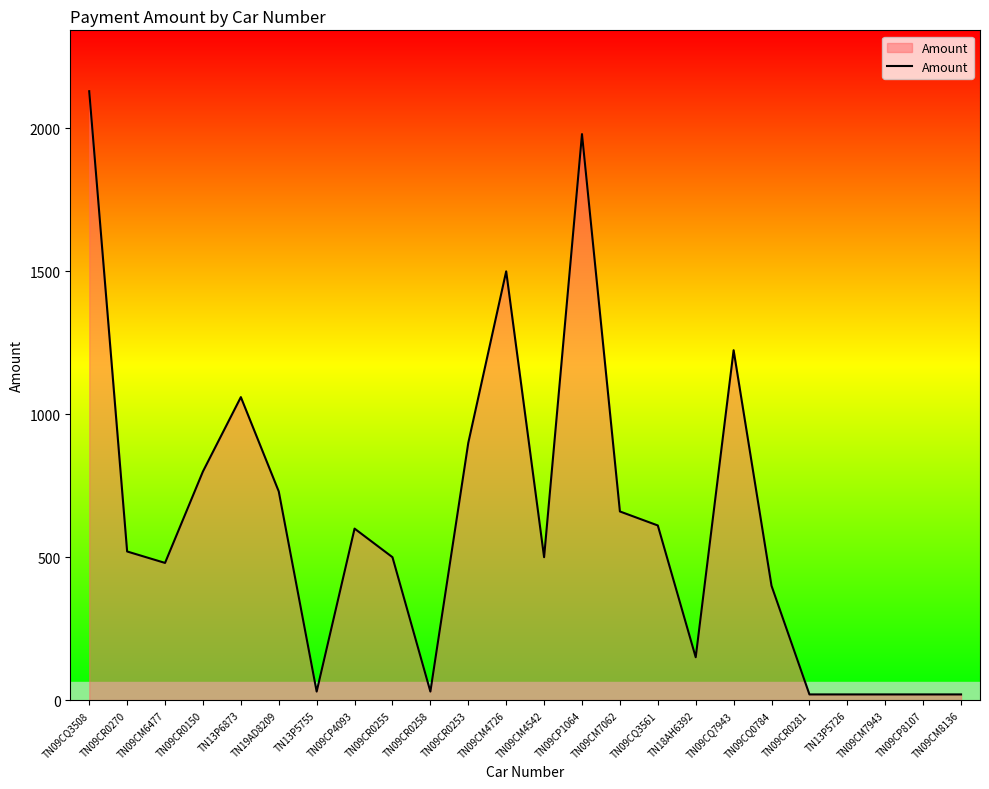

Is it true that the value at TN09CQ3561 is 611?

True